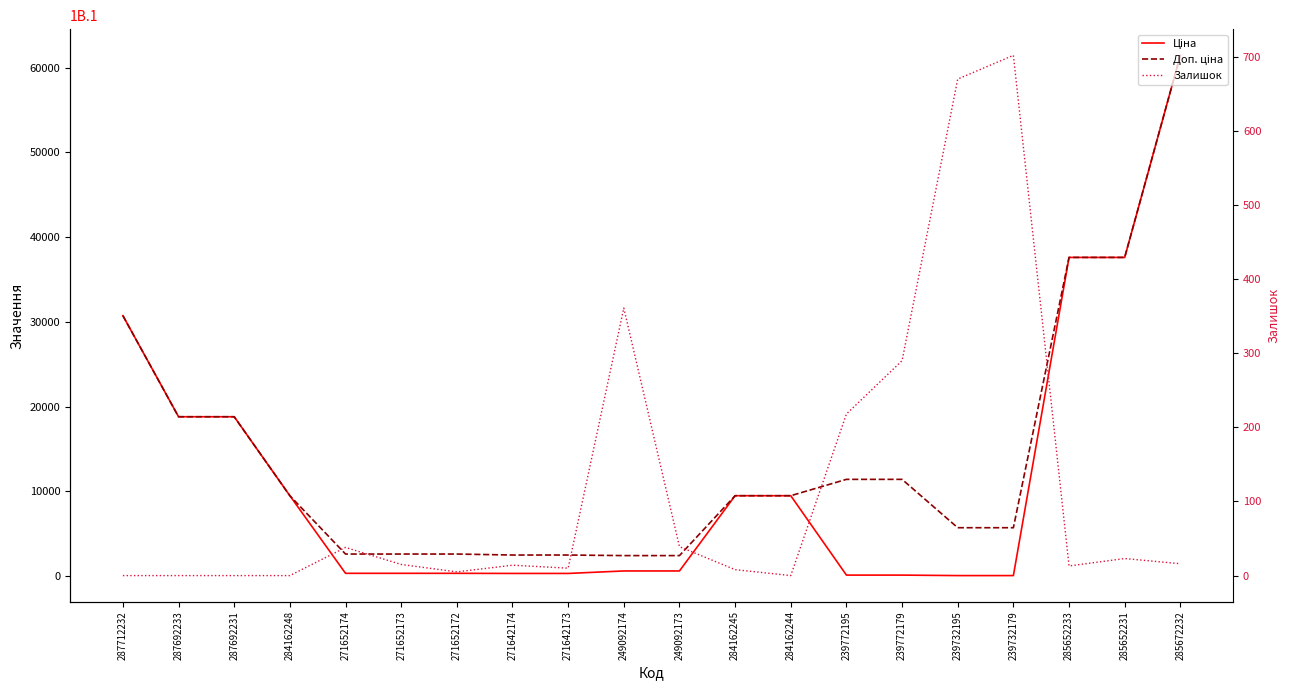

What is the total value across all series at 287692233?

37593.6